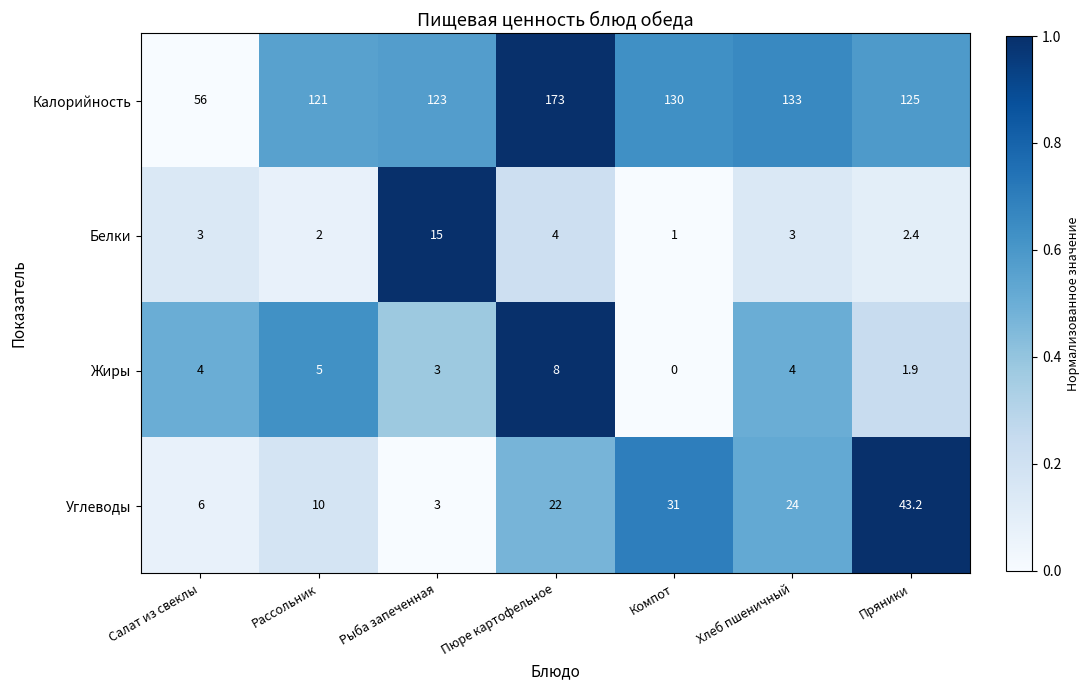

What is the maximum value shown in the chart?

173.0